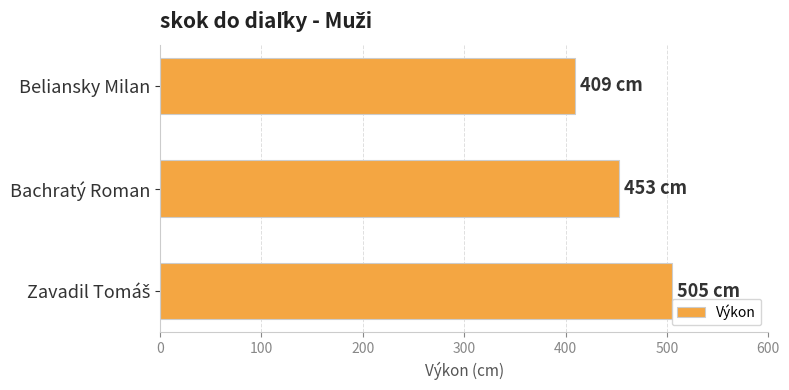

Reading bottom to top, extract all data points from this chart.

505	453	409